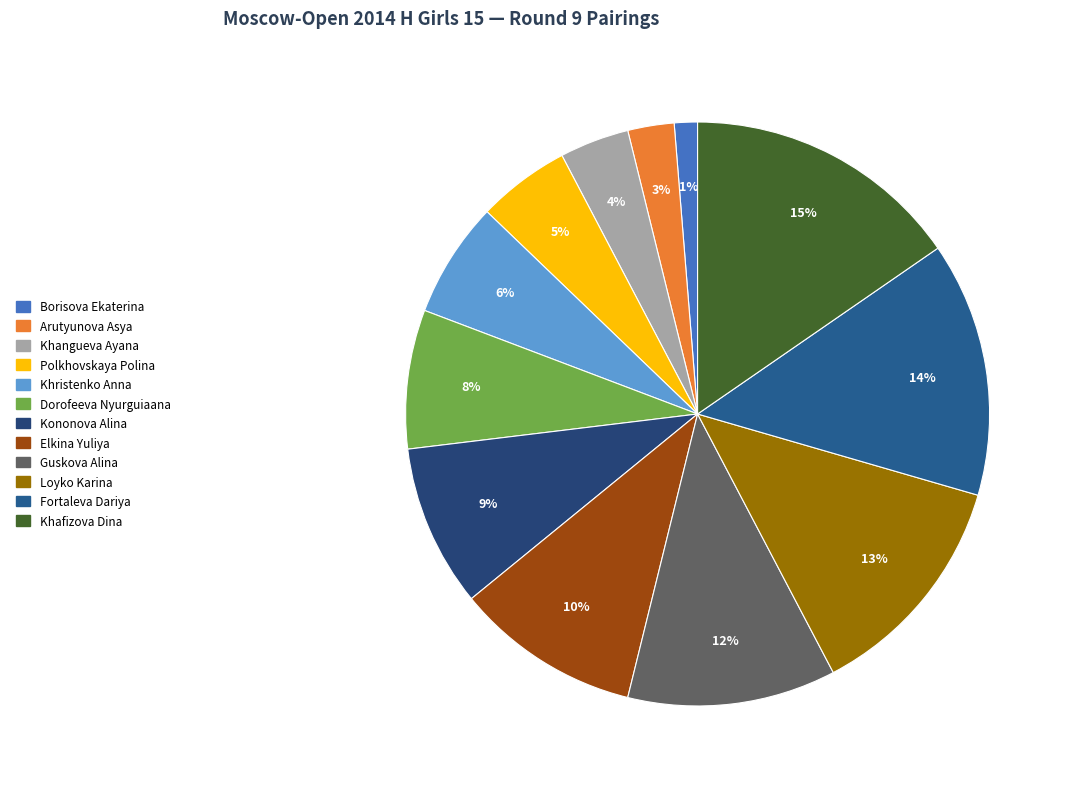

Count the number of slices in the pie.

12